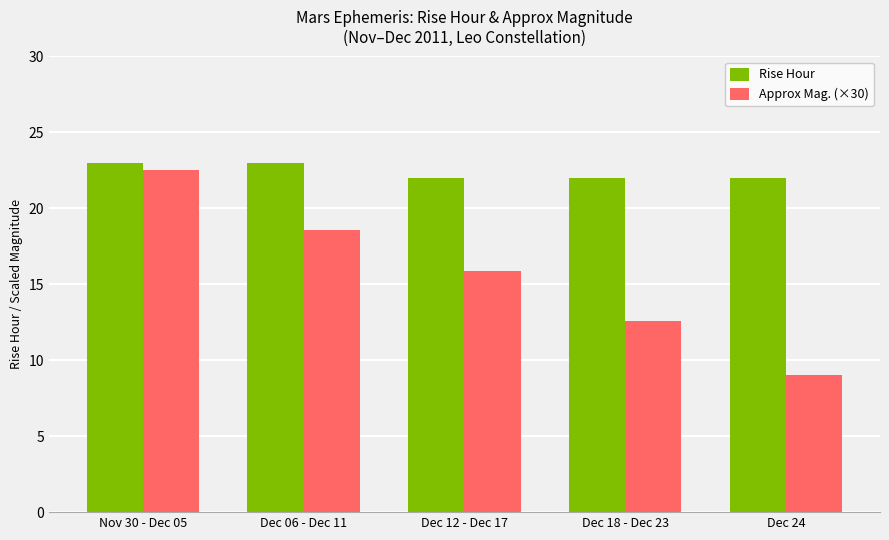

Reading right to left, transcribe all the data shown in this chart.

Rise Hour: 22.0	22.0	22.0	23.0	23.0
Approx Mag. (×30): 9.0	12.6	15.9	18.6	22.5